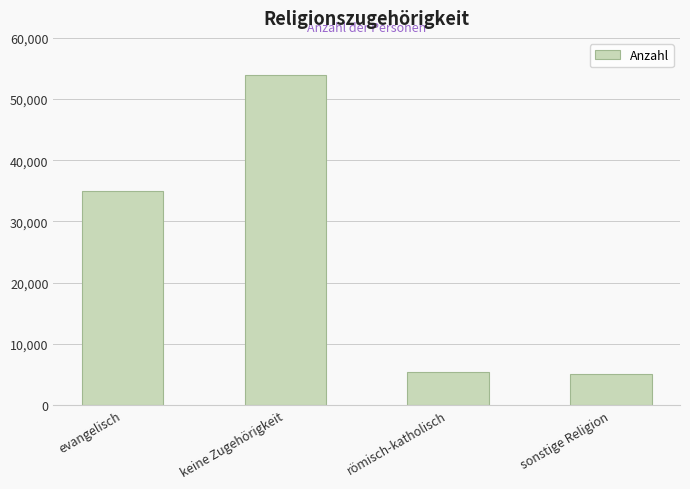

What is the smallest value displayed?

5130